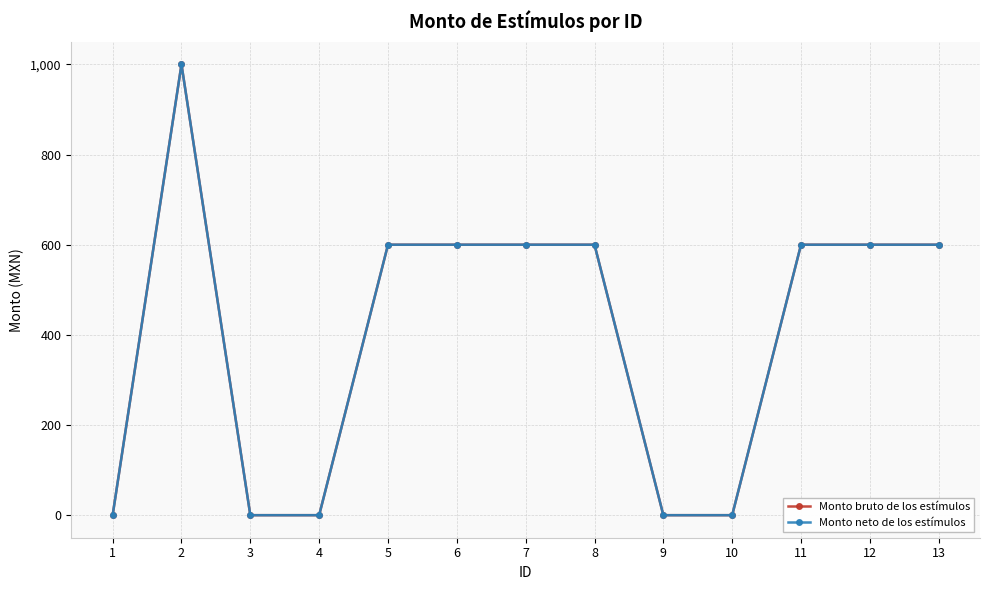

Reading left to right, extract all data points from this chart.

Monto bruto de los estímulos: 1=0	2=1000	3=0	4=0	5=600	6=600	7=600	8=600	9=0	10=0	11=600	12=600	13=600
Monto neto de los estímulos: 1=0	2=1000	3=0	4=0	5=600	6=600	7=600	8=600	9=0	10=0	11=600	12=600	13=600